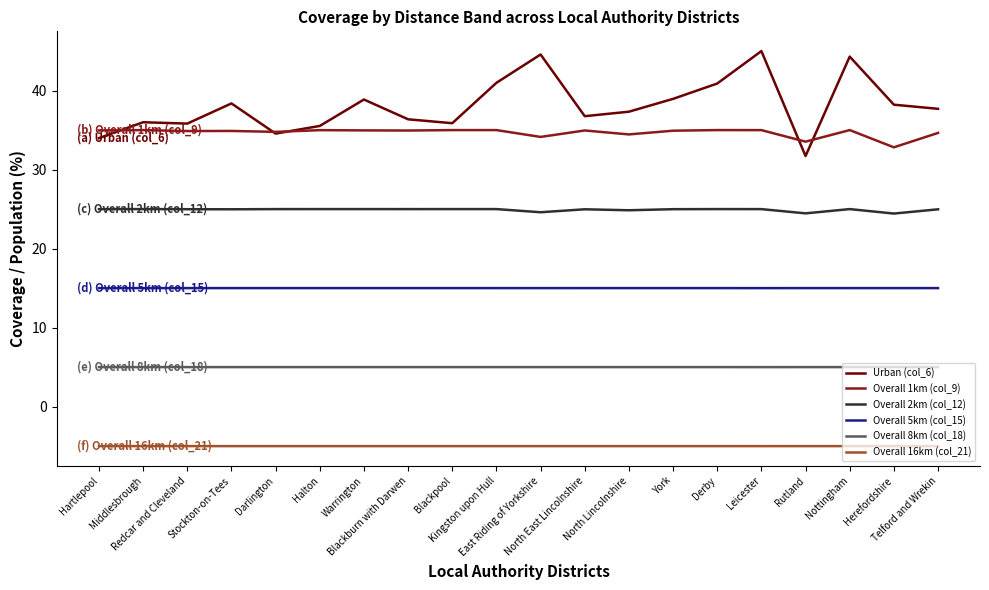

The Urban (col_6) series shows 35.9 at Blackpool. True or false?

True